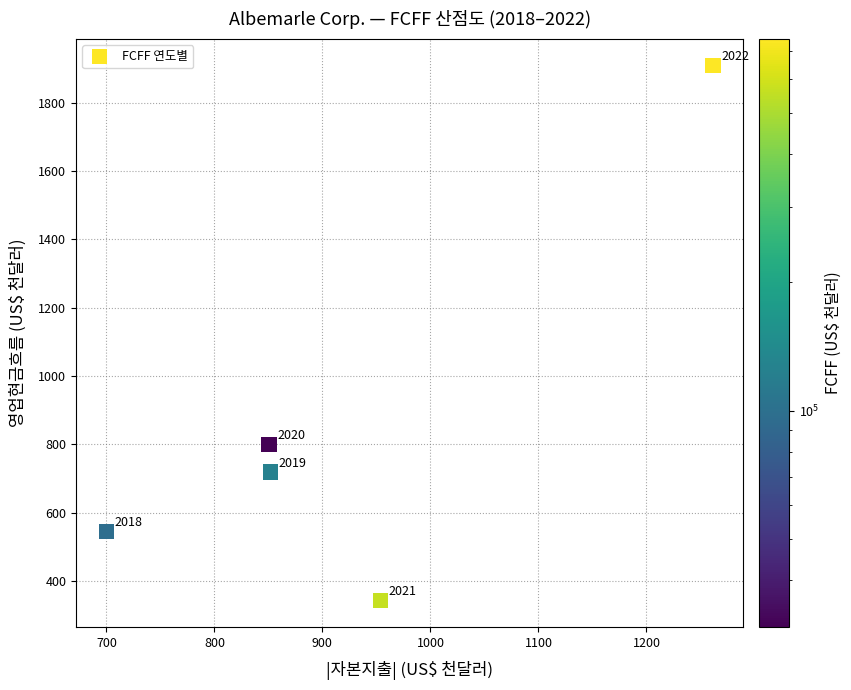

What is the average Y value?

863.3